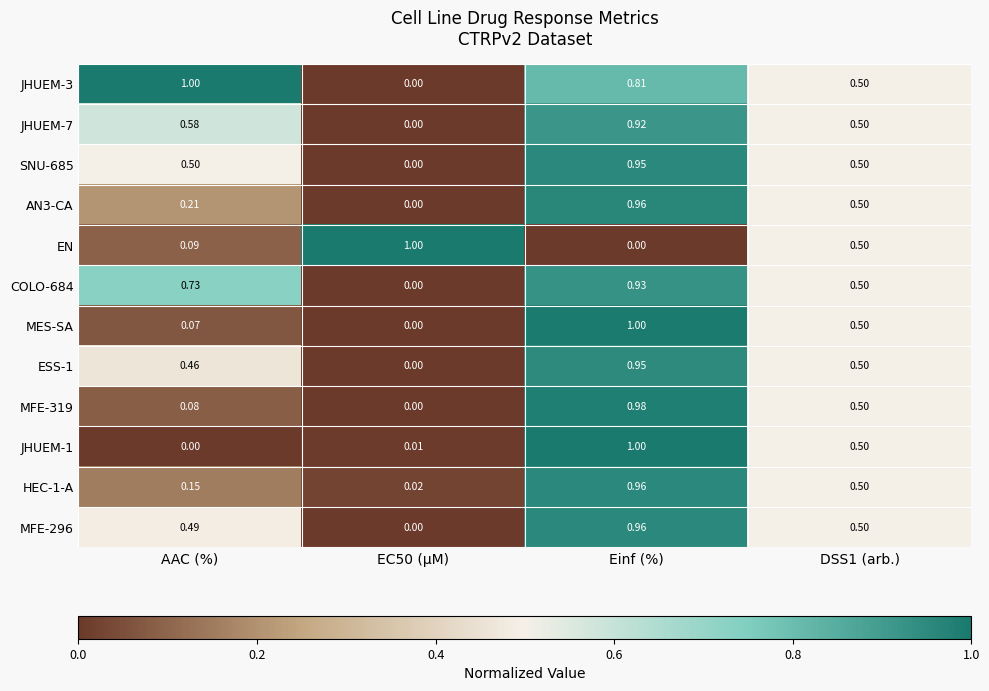

Which category has the highest value in the MFE-296 series?

Einf (%)